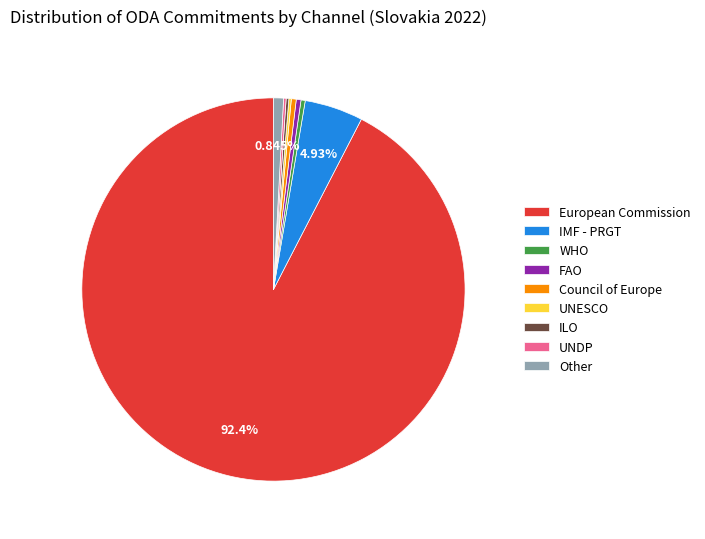

Is there any slice that represents more than half of the pie?

Yes